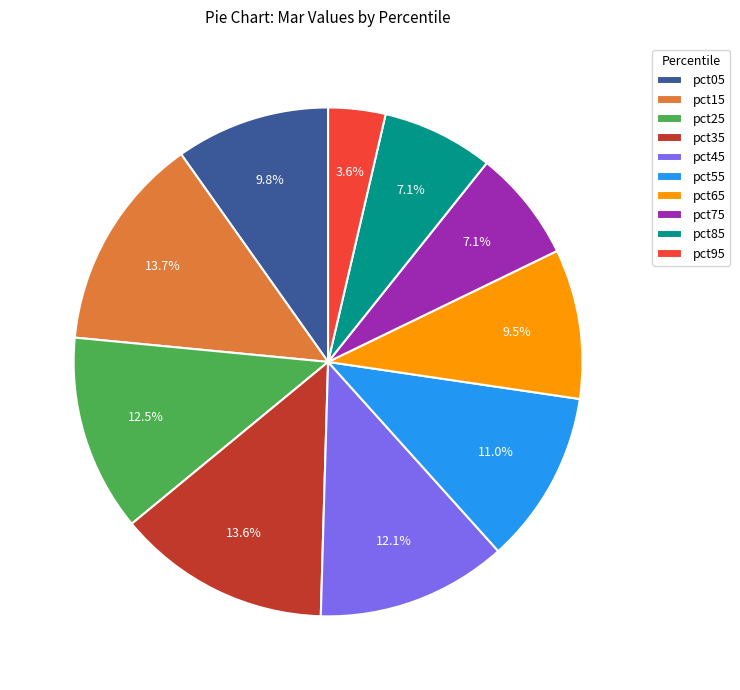

Which has a higher value, pct15 or pct45?

pct15